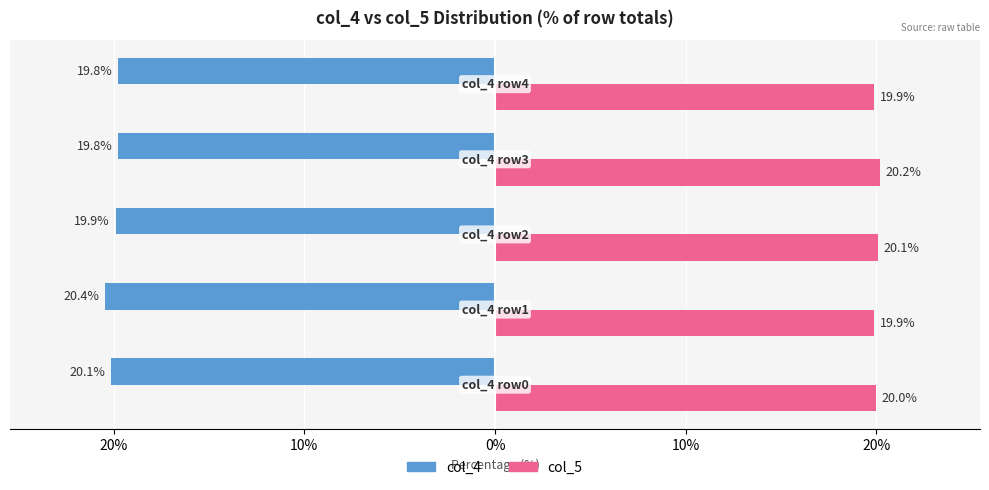

What is the smallest value displayed?

-20.4